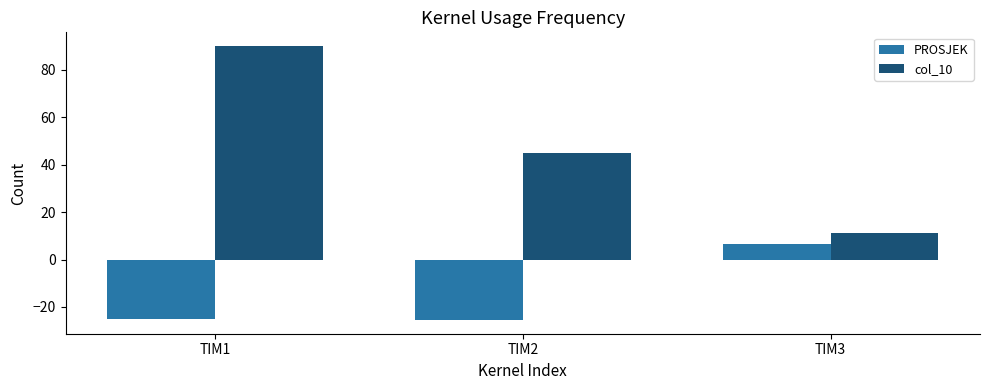

Which series has the largest range (max minus min)?

col_10